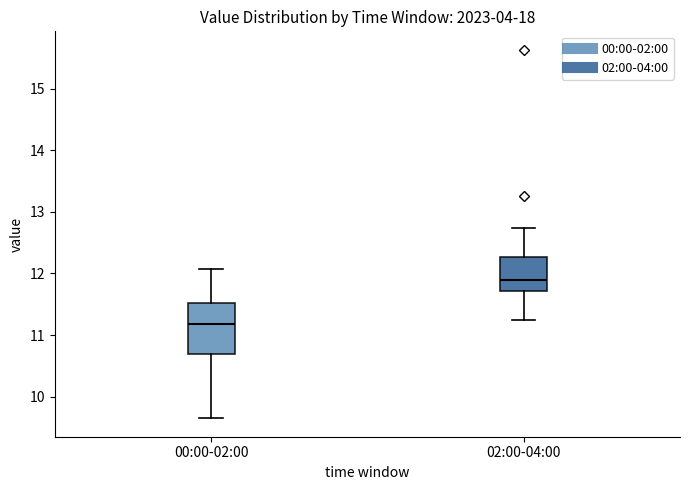

Comparing the boxes themselves (not the whiskers), which one is the tallest?

00:00-02:00